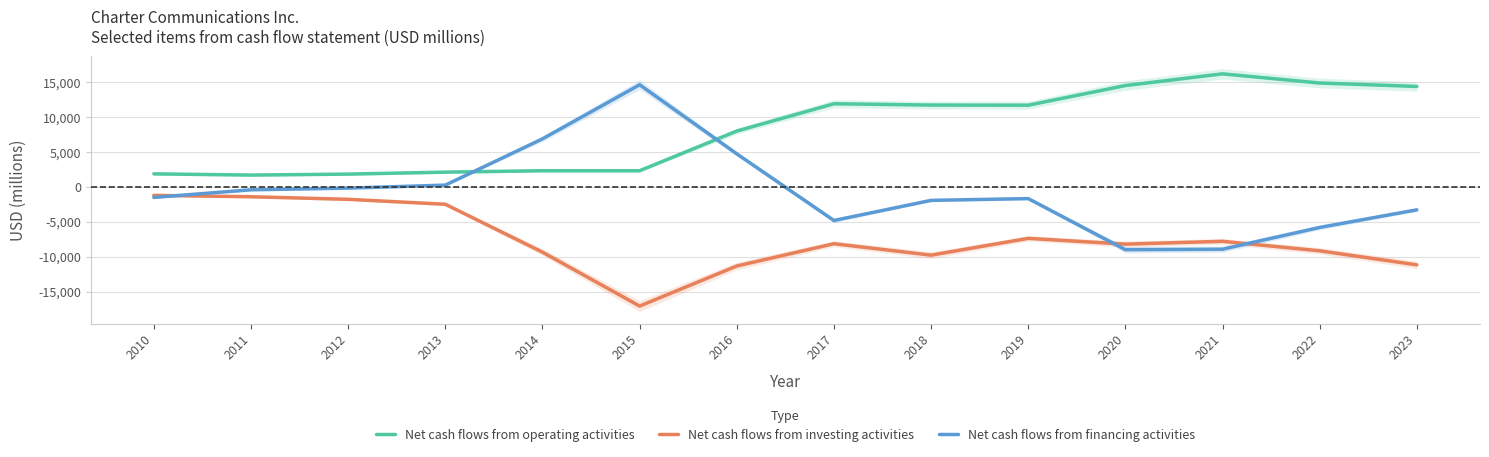

After their last crossing, which series has the higher values: Net cash flows from financing activities or Net cash flows from operating activities?

Net cash flows from operating activities